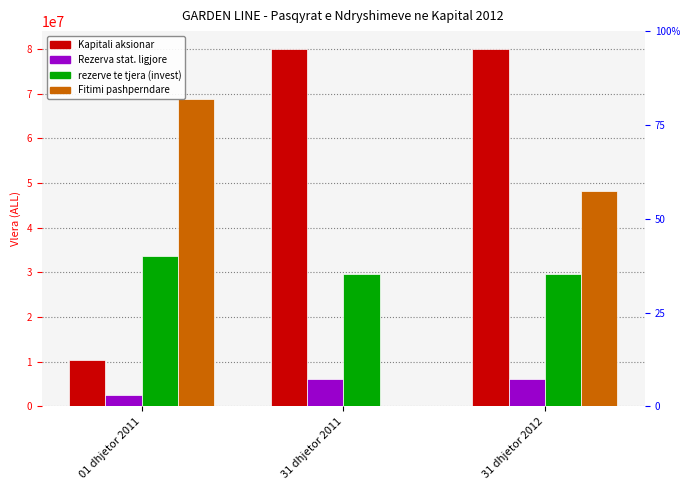

What is the difference between the rezerve te tjera (invest) values at 31 dhjetor 2011 and 01 dhjetor 2011?

4066404.0